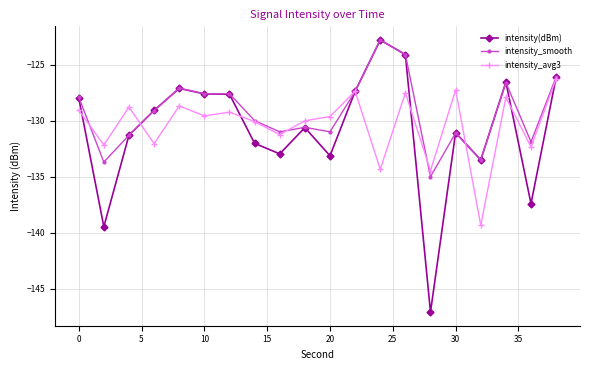

What is the minimum value for intensity(dBm)?

-147.1